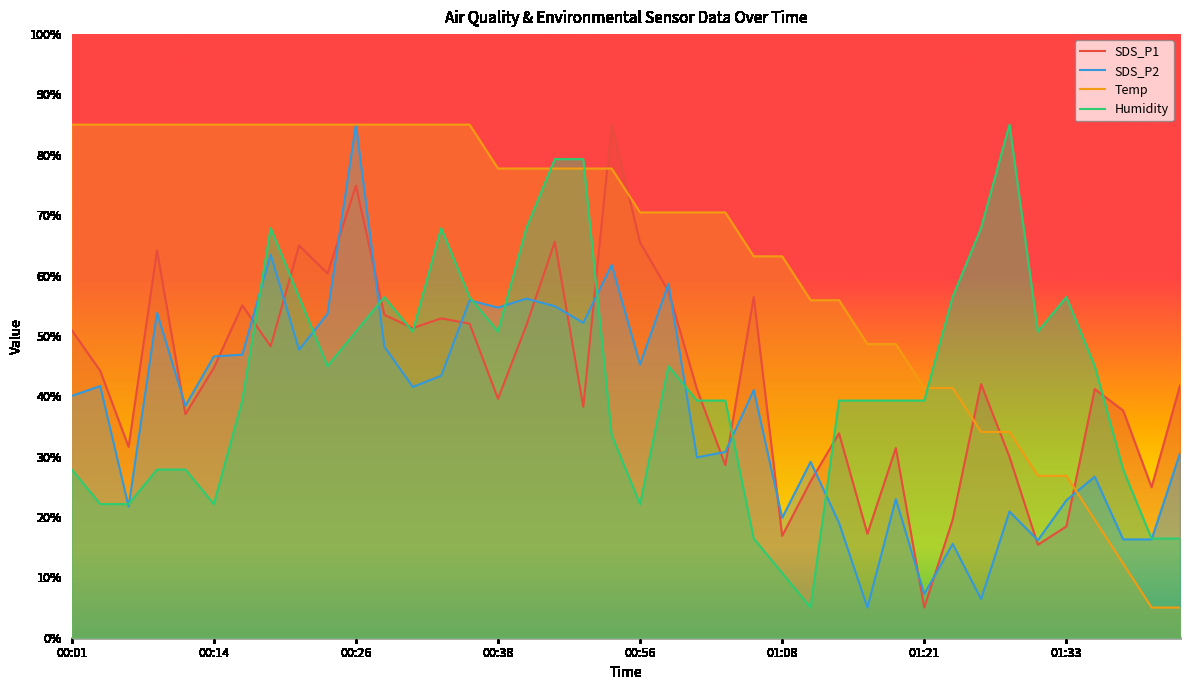

Where do Humidity and SDS_P2 first cross each other?

00:04 and 00:06